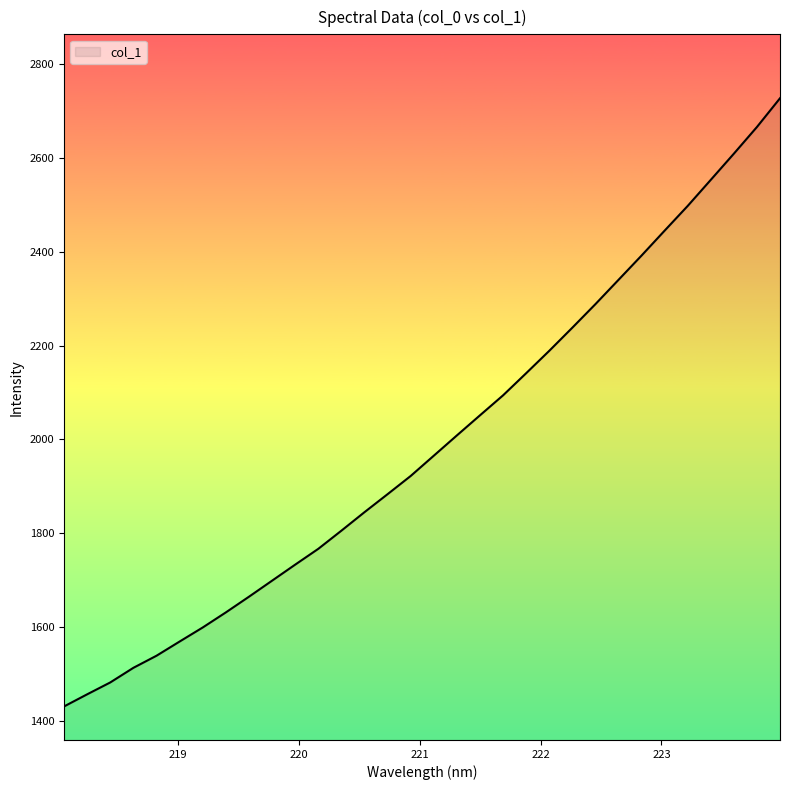

What is the smallest value displayed?

1430.2